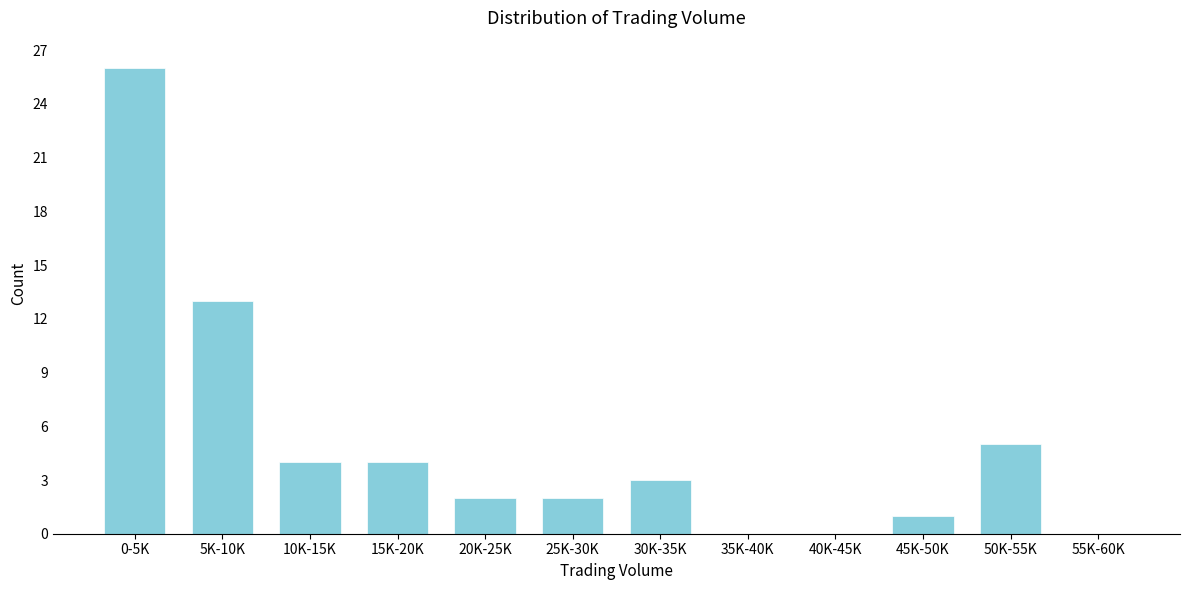

Reading left to right, list all the values displayed in this chart.

0-5K=26	5K-10K=13	10K-15K=4	15K-20K=4	20K-25K=2	25K-30K=2	30K-35K=3	35K-40K=0	40K-45K=0	45K-50K=1	50K-55K=5	55K-60K=0